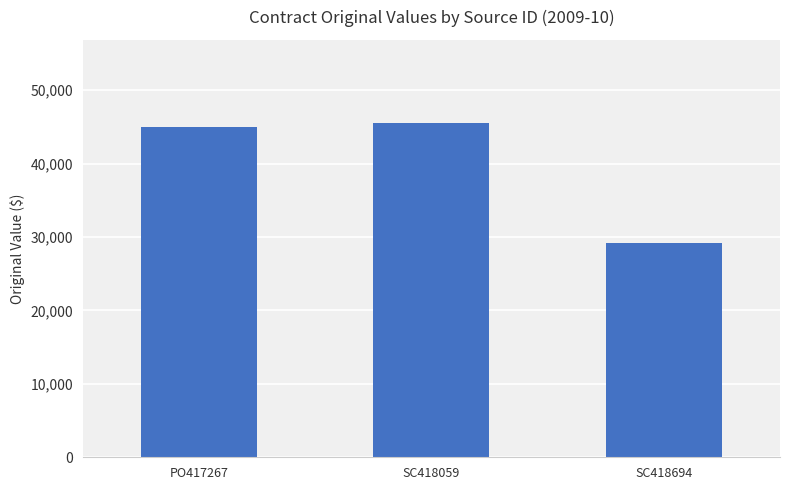

Which has a higher value, PO417267 or SC418059?

SC418059